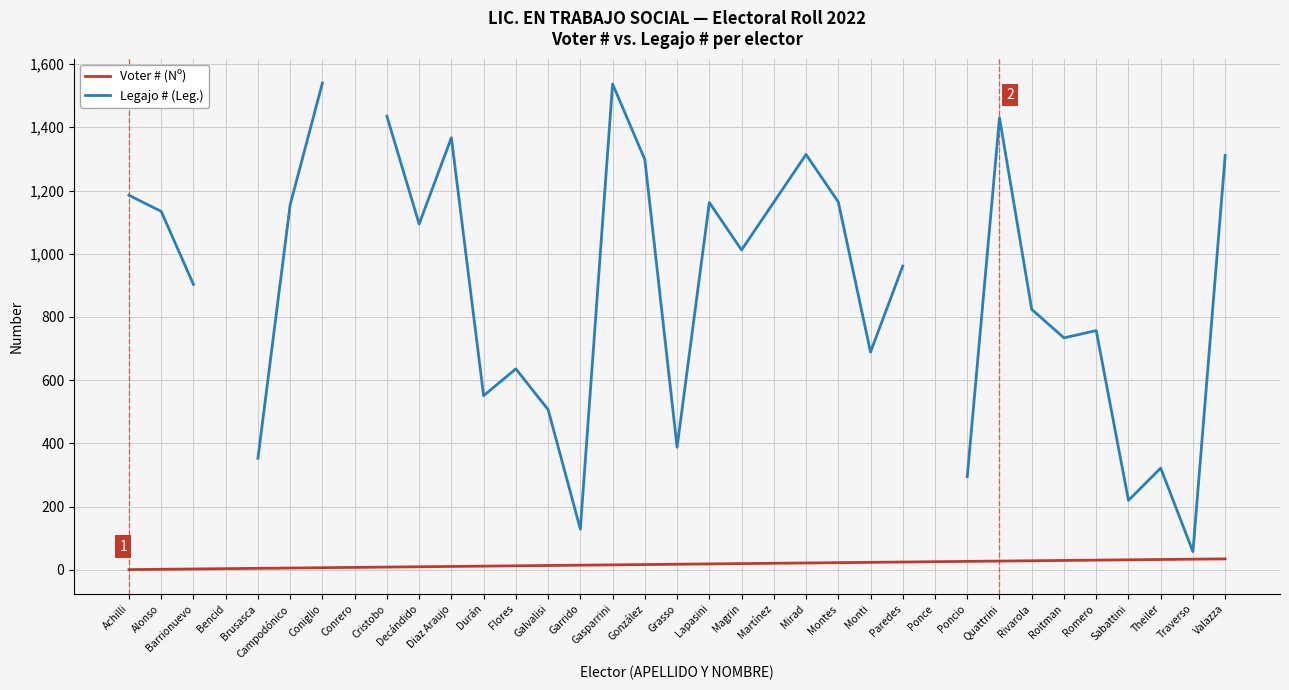

Is it true that Voter # (Nº) equals 8.0 at Conrero?

True